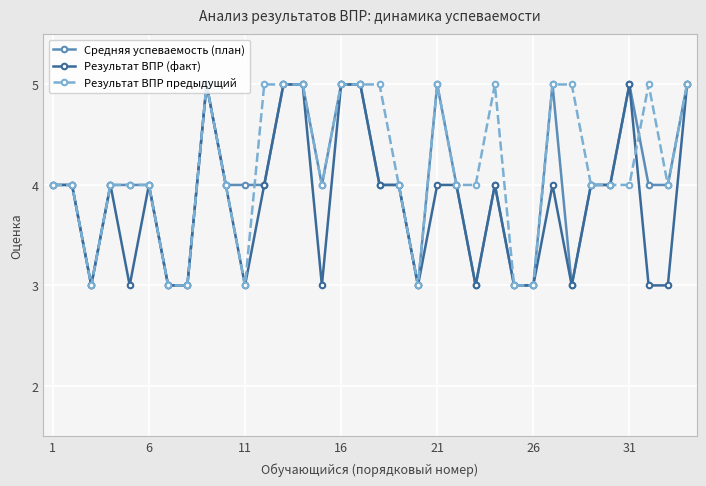

What is the minimum value shown in the chart?

3